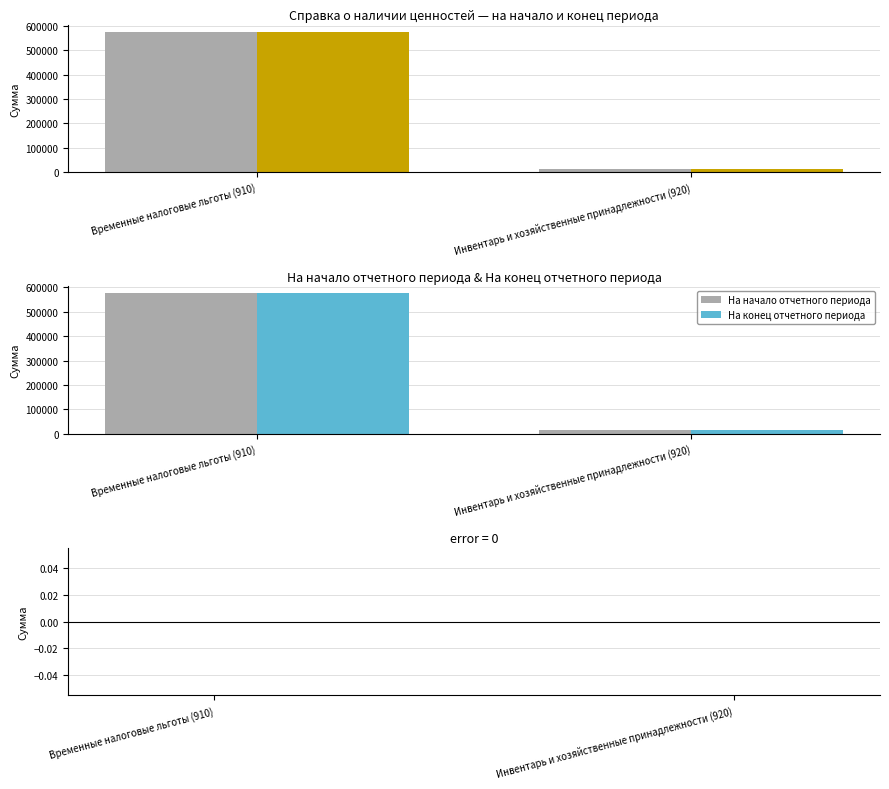

What is the sum of the На конец отчетного периода values at Временные налоговые льготы (910) and Инвентарь и хозяйственные принадлежности (920)?

590551.8